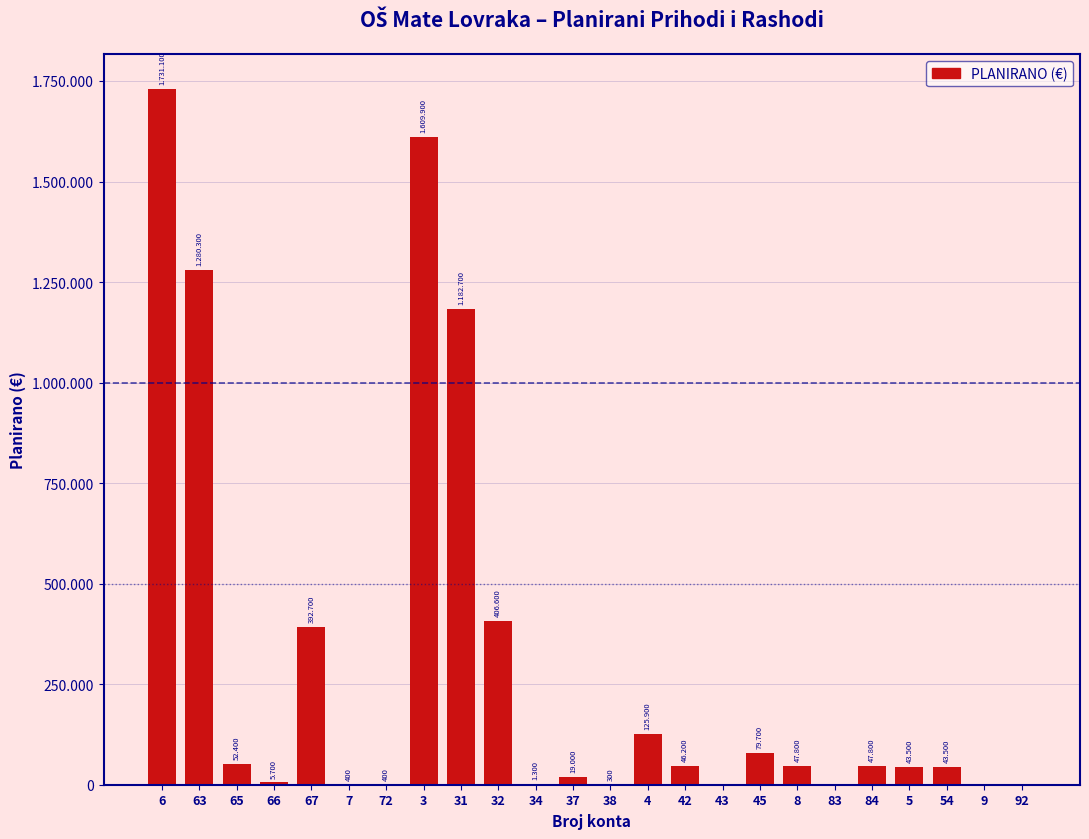

Are the bars horizontal?

No